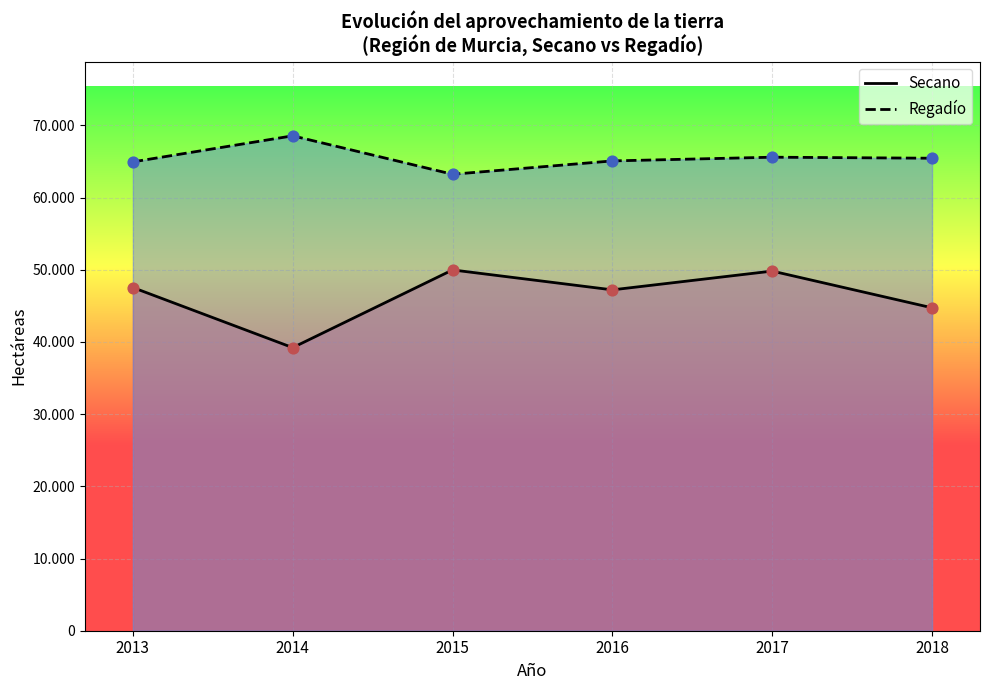

What are all the series names shown in the legend?

Secano, Regadío